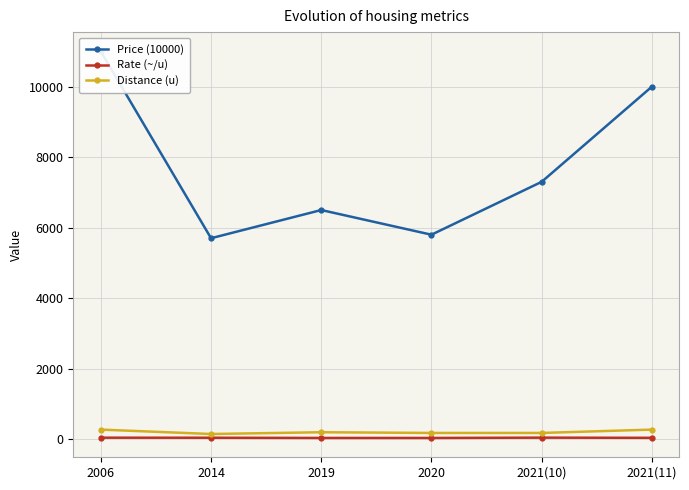

Which label corresponds to the largest value in the chart?

2006